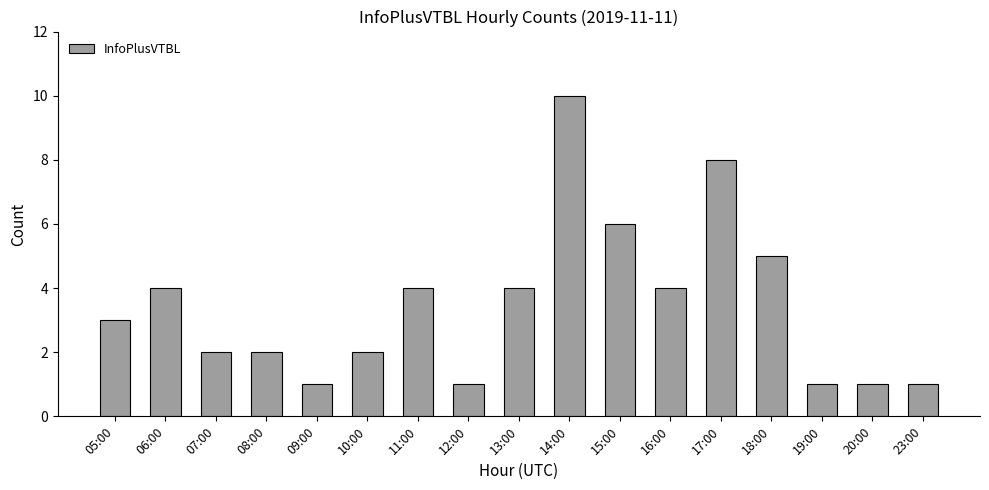

Approximately how many times larger is the value at 05:00 compared to 14:00?

0.3